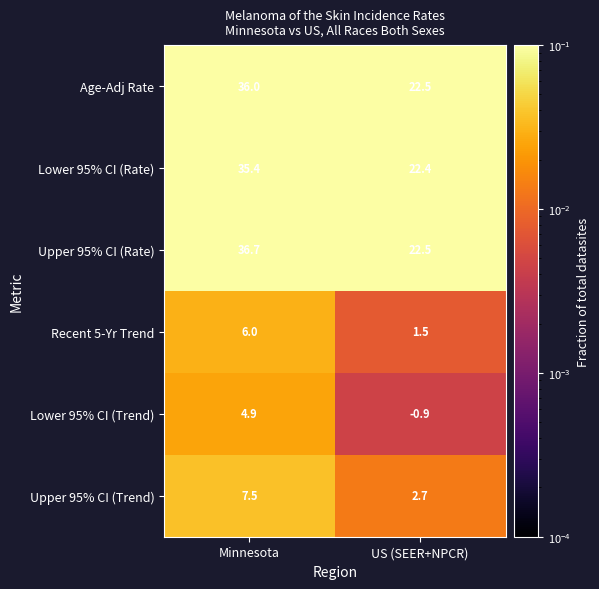

At how many categories does at least one series exceed 0?

2